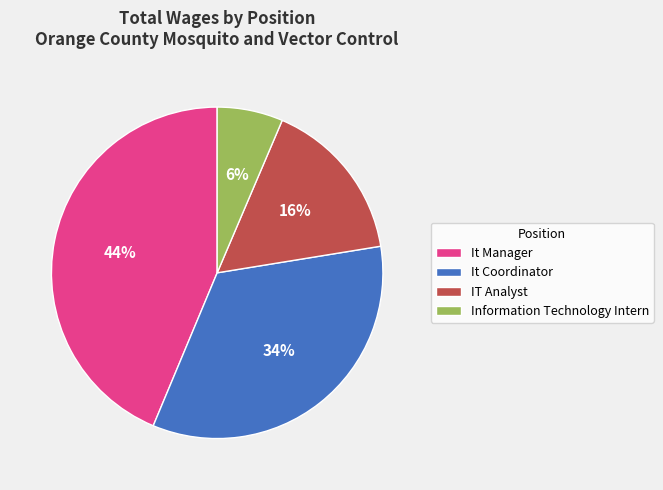

Which category has the biggest portion of the pie?

It Manager